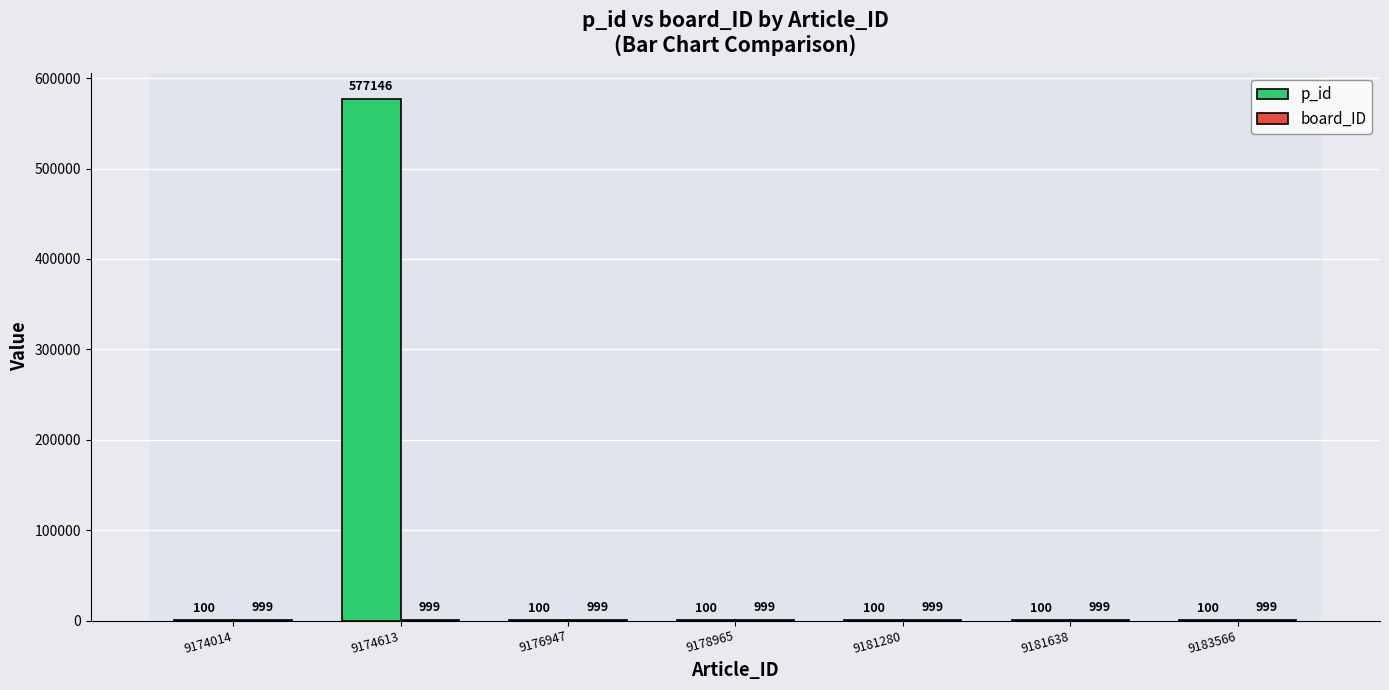

What is the average value of the p_id series?

82535